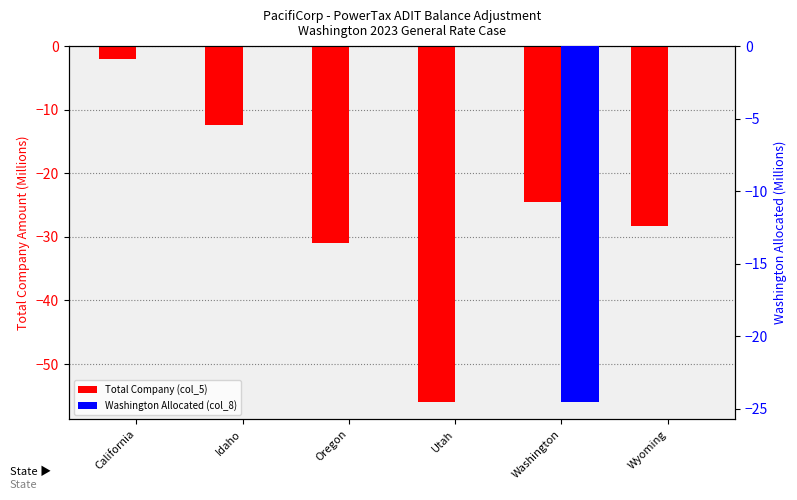

Where is Washington Allocated (col_8) nearest to the value -12?

California